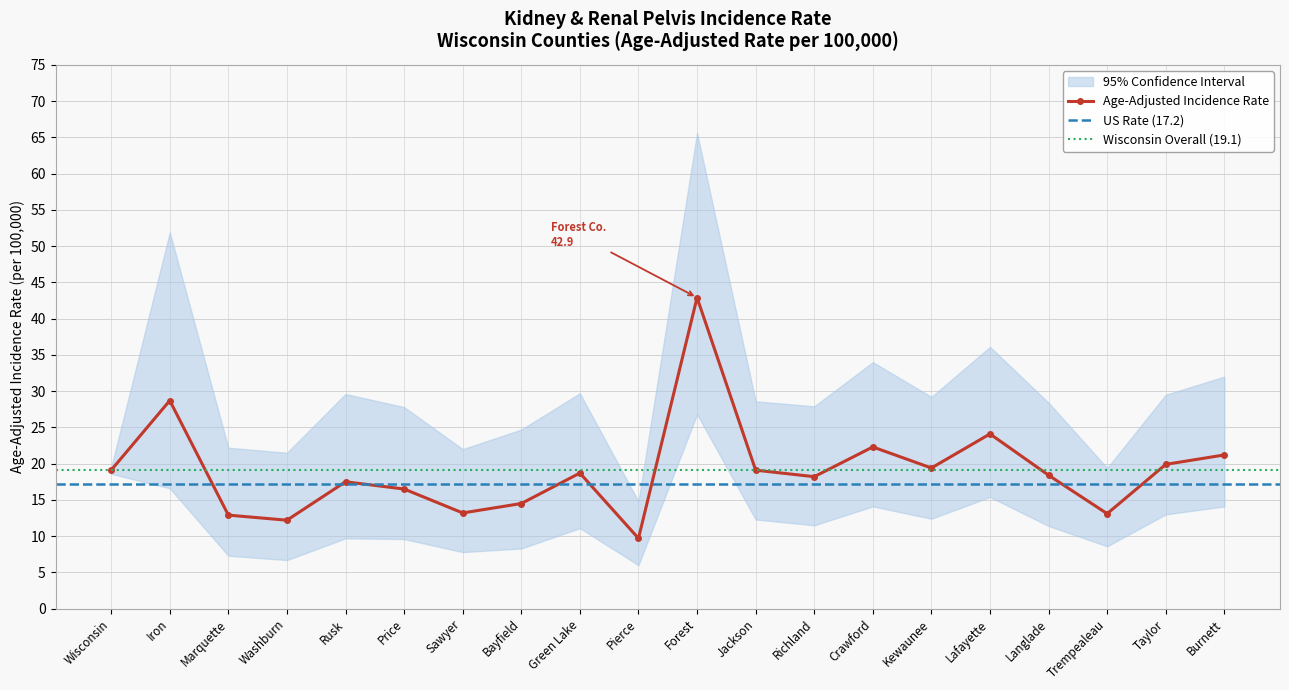

At Sawyer, list the series in order from largest to smallest.

Upper 95% CI, Age-Adjusted Incidence Rate, Lower 95% CI